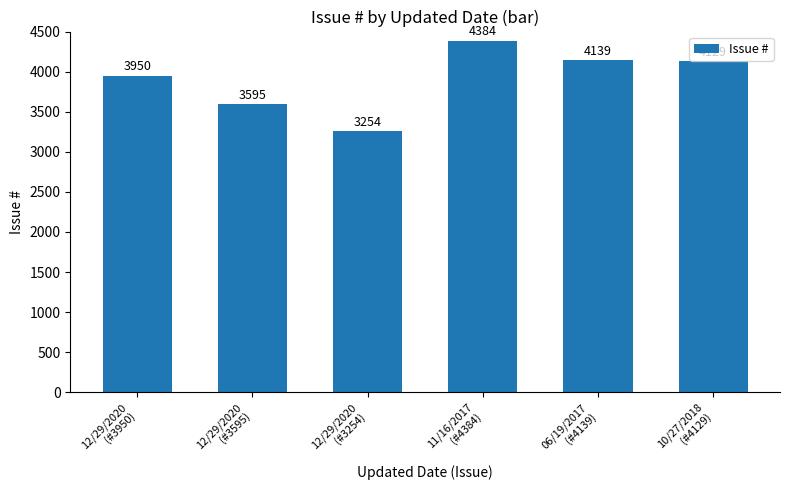

Reading left to right, transcribe all the data shown in this chart.

3950	3595	3254	4384	4139	4129